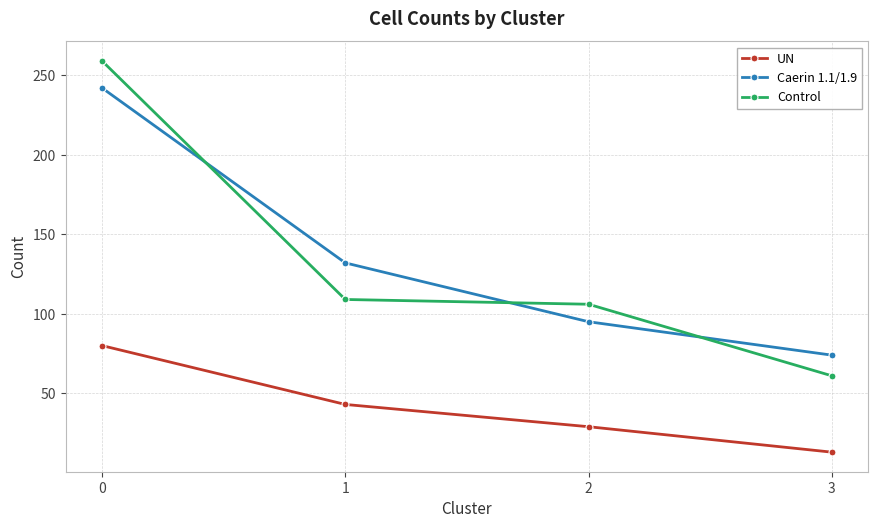

How many times do Control and Caerin 1.1/1.9 cross each other?

3